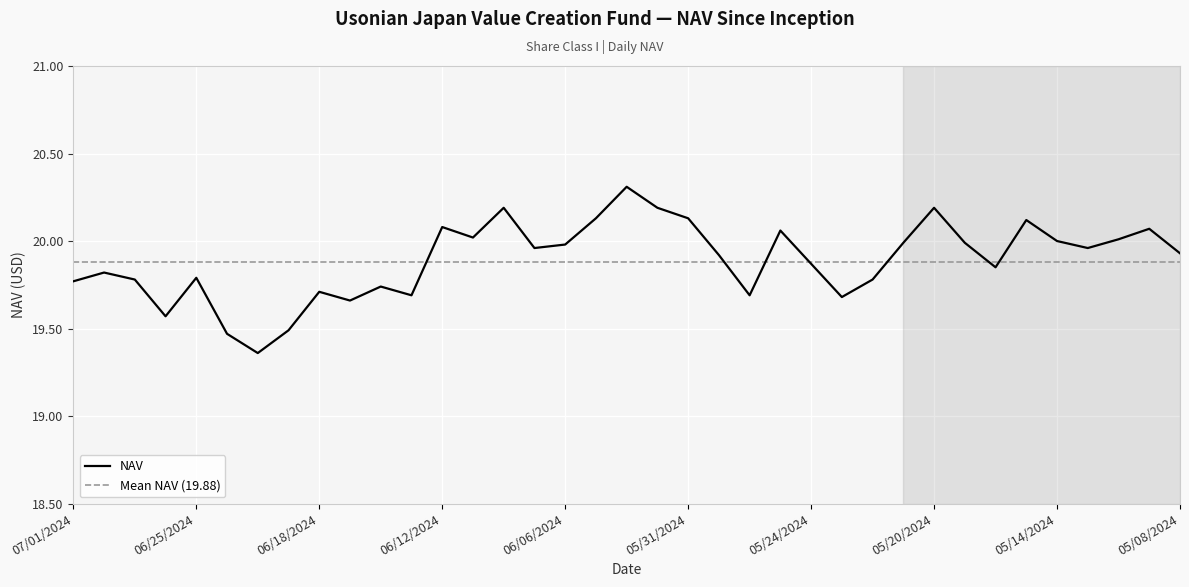

How many interior local valleys (lower than both neighbors) does the data have?

10